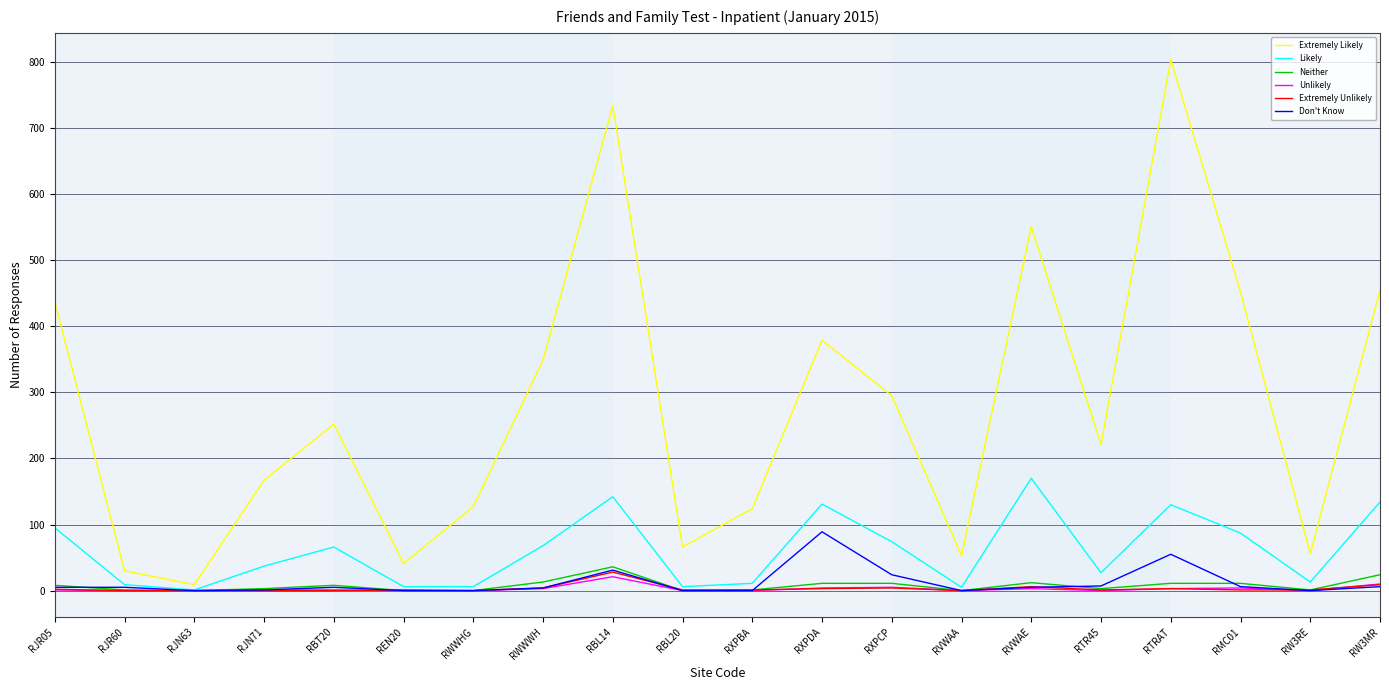

What are all the series names shown in the legend?

Extremely Likely, Likely, Neither, Unlikely, Extremely Unlikely, Don't Know